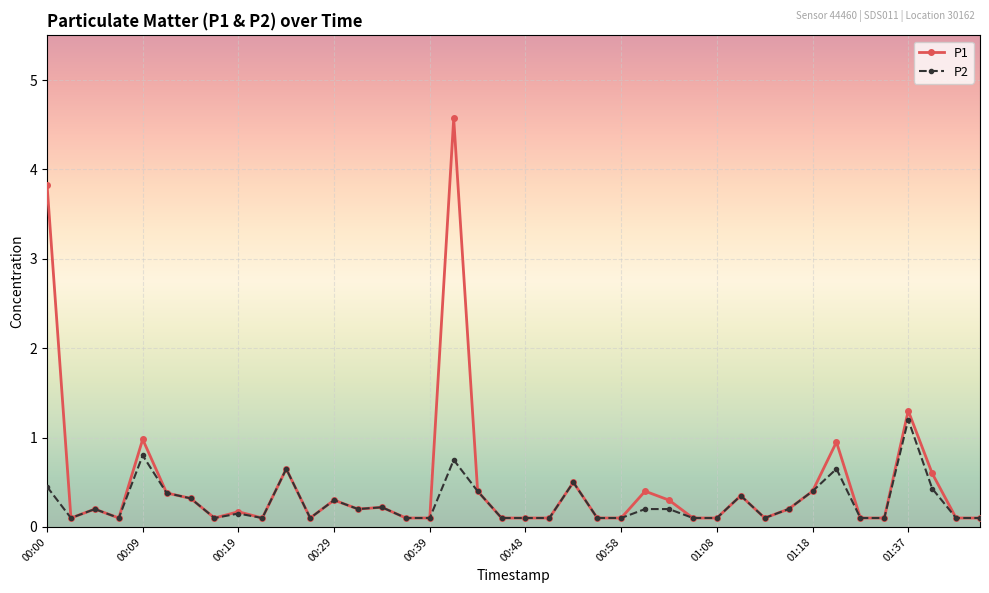

What is the value of the P2 point at the 7th from the left?

0.3